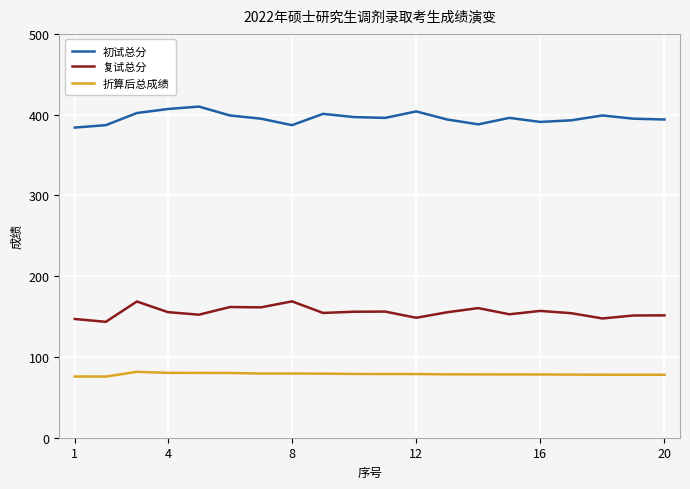

True or false: 复试总分 and 折算后总成绩 intersect in this chart.

False